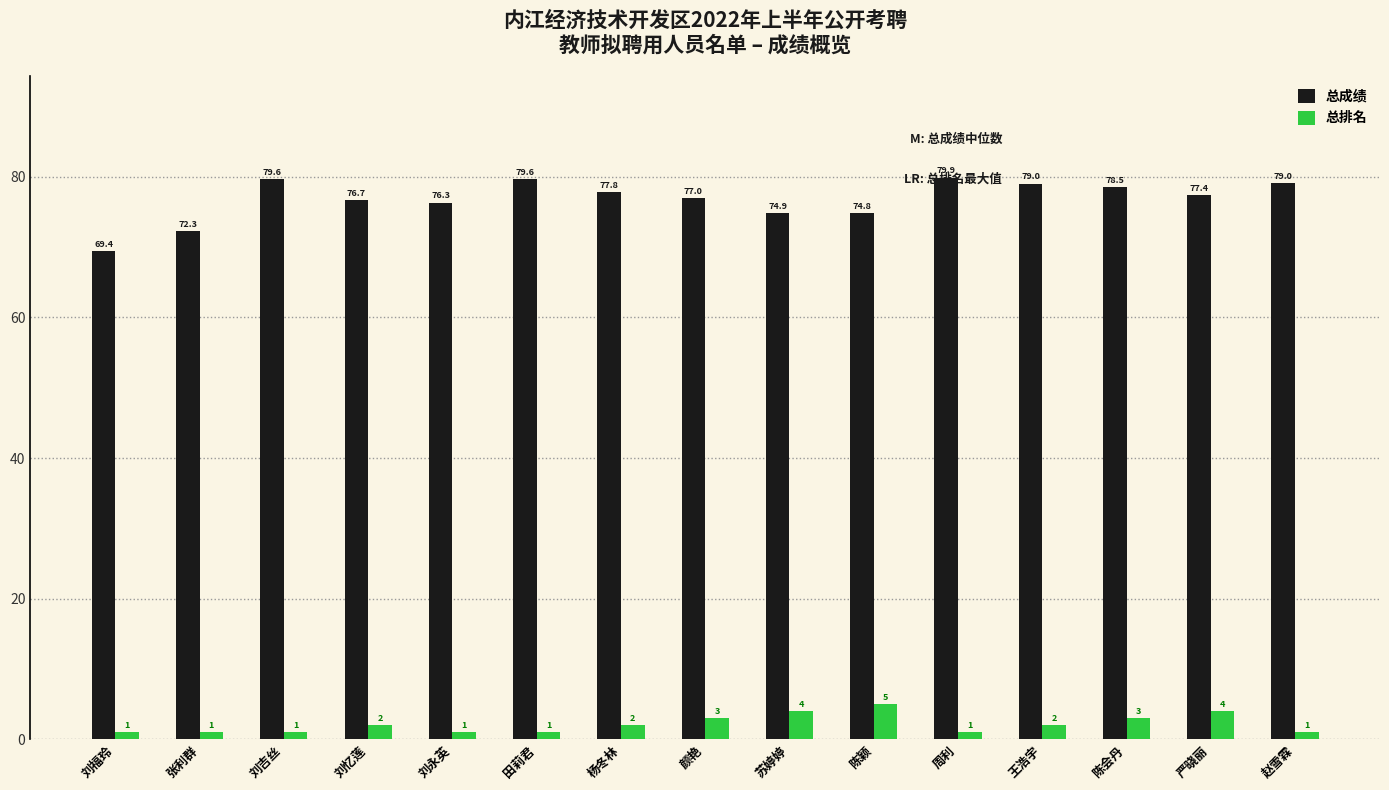

Where does the 总成绩 series first go above 77?

刘吉丝